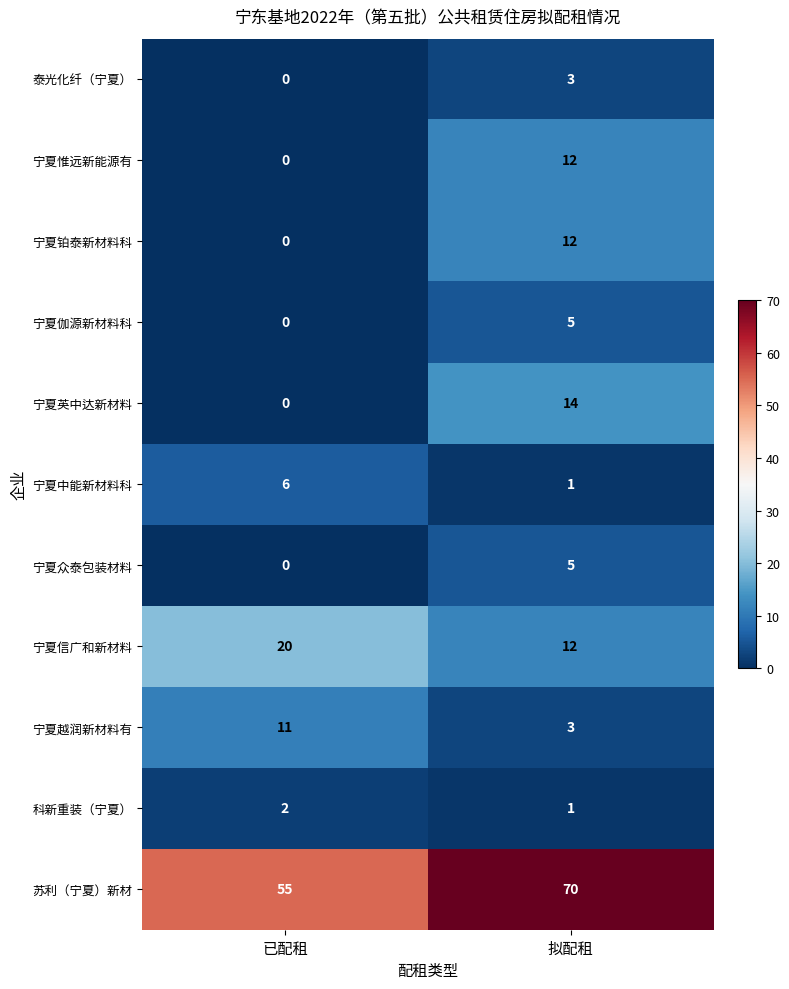

At how many categories does at least one series exceed 4?

2